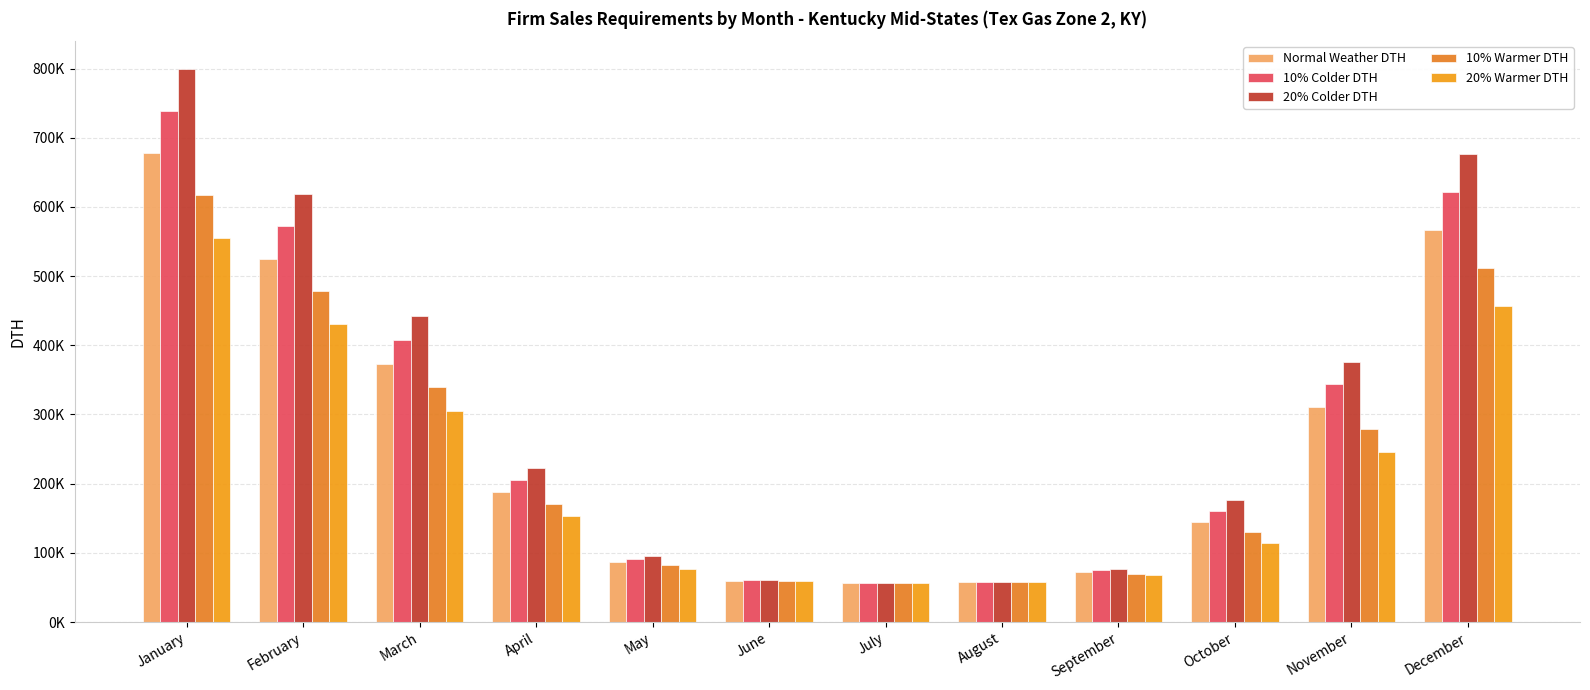

What is the total value across all series at October?

725084.9